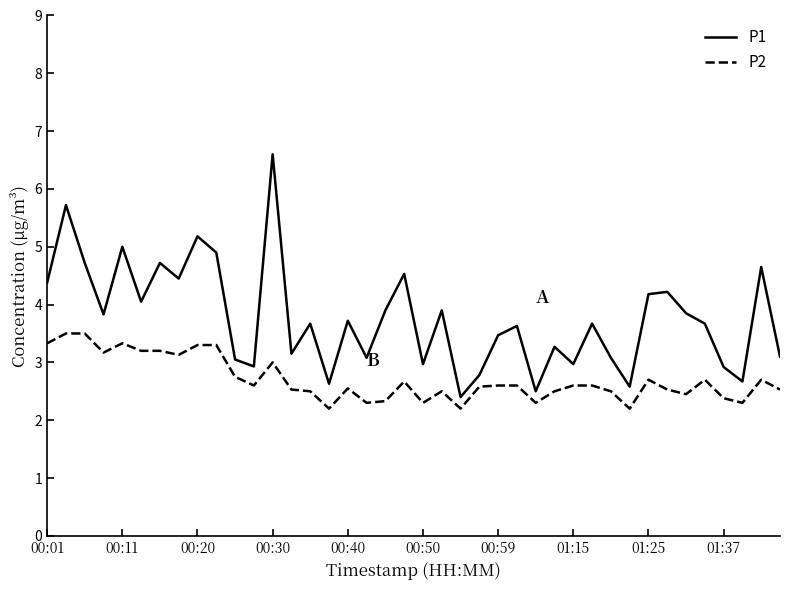

Which series has the largest range (max minus min)?

P1